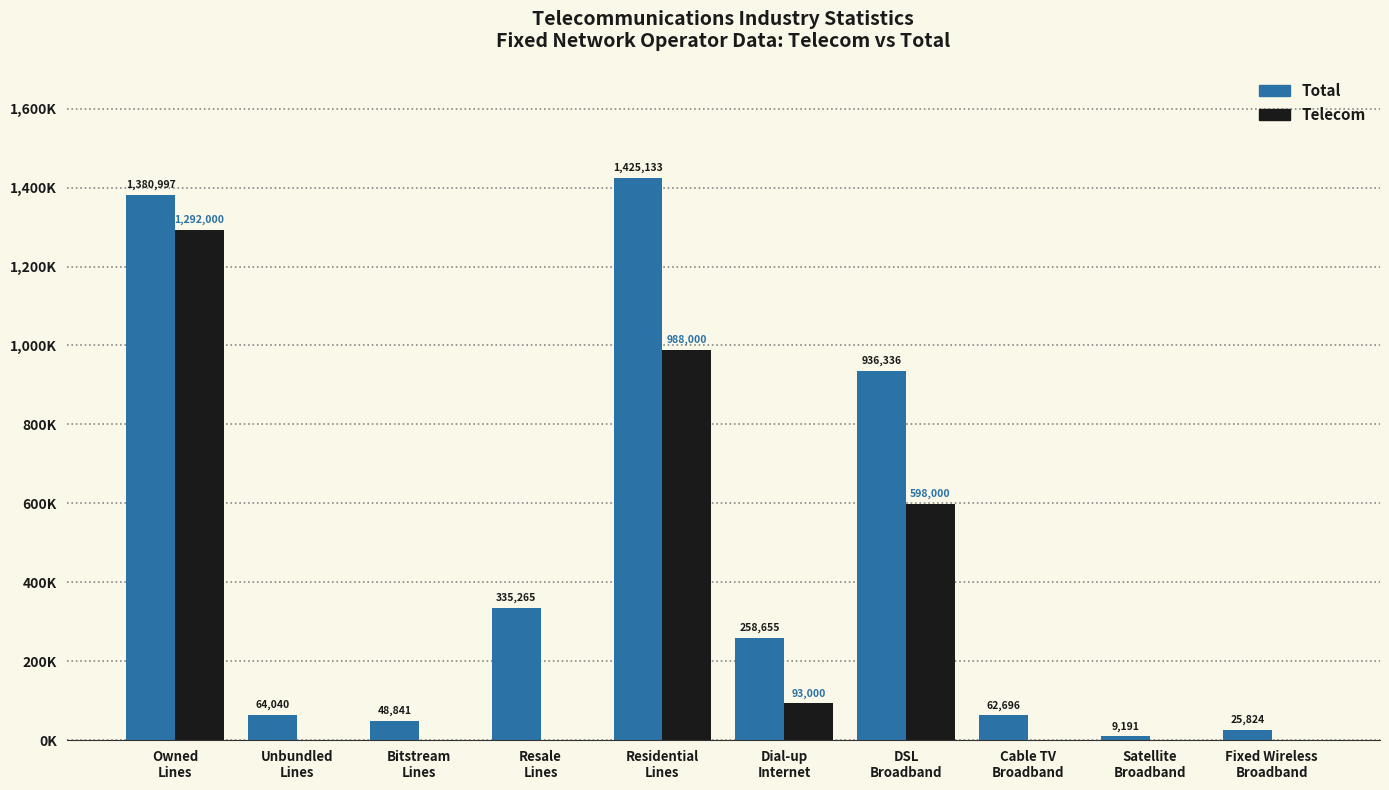

Does the chart contain stacked bars?

No